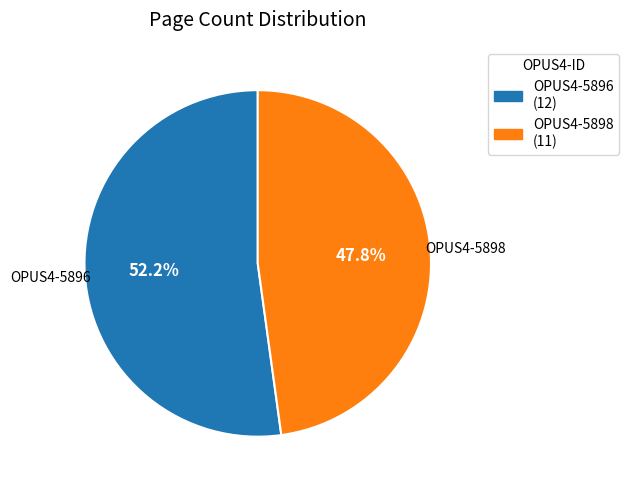

Is the sum of OPUS4-5896 and OPUS4-5898 greater than half?

Yes